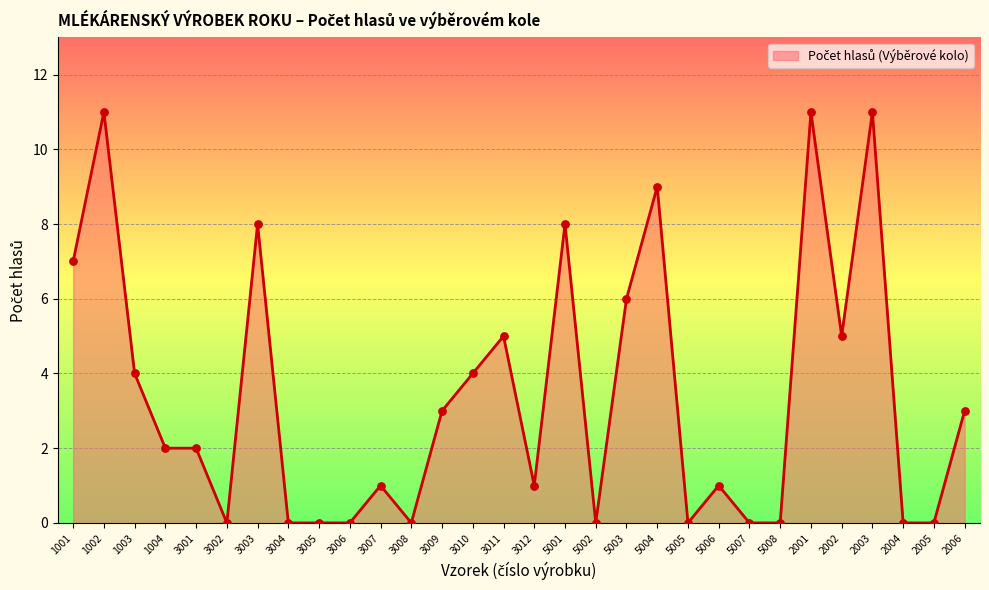

What is the ratio of the value at 5003 to the value at 1001?

0.9